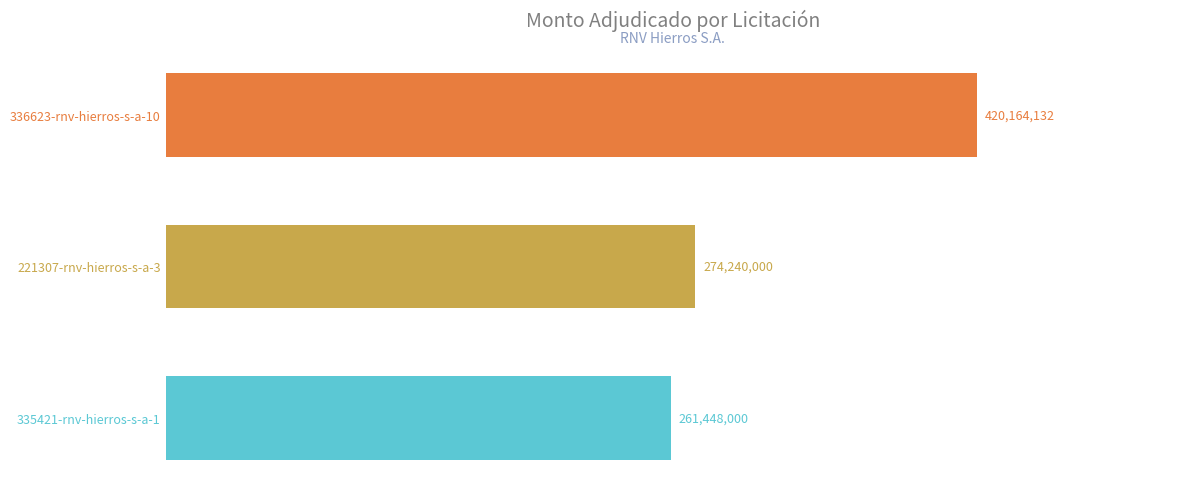

What is the minimum value shown in the chart?

261448000